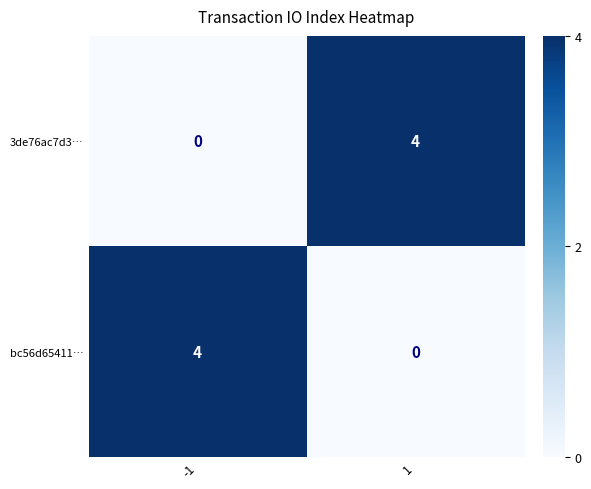

At -1, list the series in order from largest to smallest.

bc56d65411…, 3de76ac7d3…